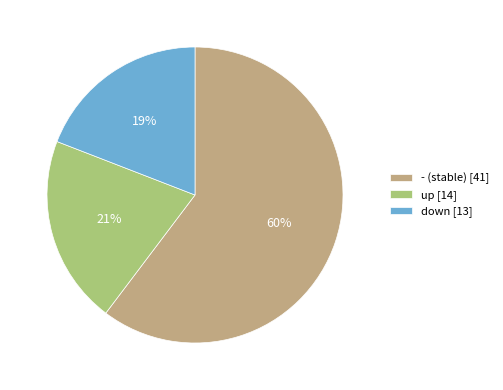

Which slice represents more than half of the pie?

-